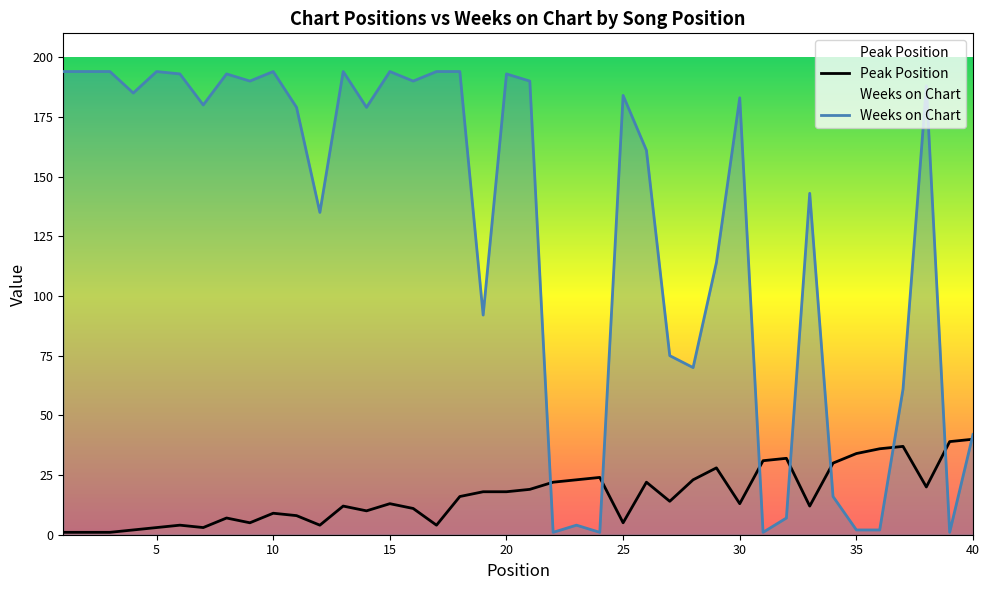

Rank the series by their maximum value, from highest to lowest.

Weeks on Chart, Peak Position